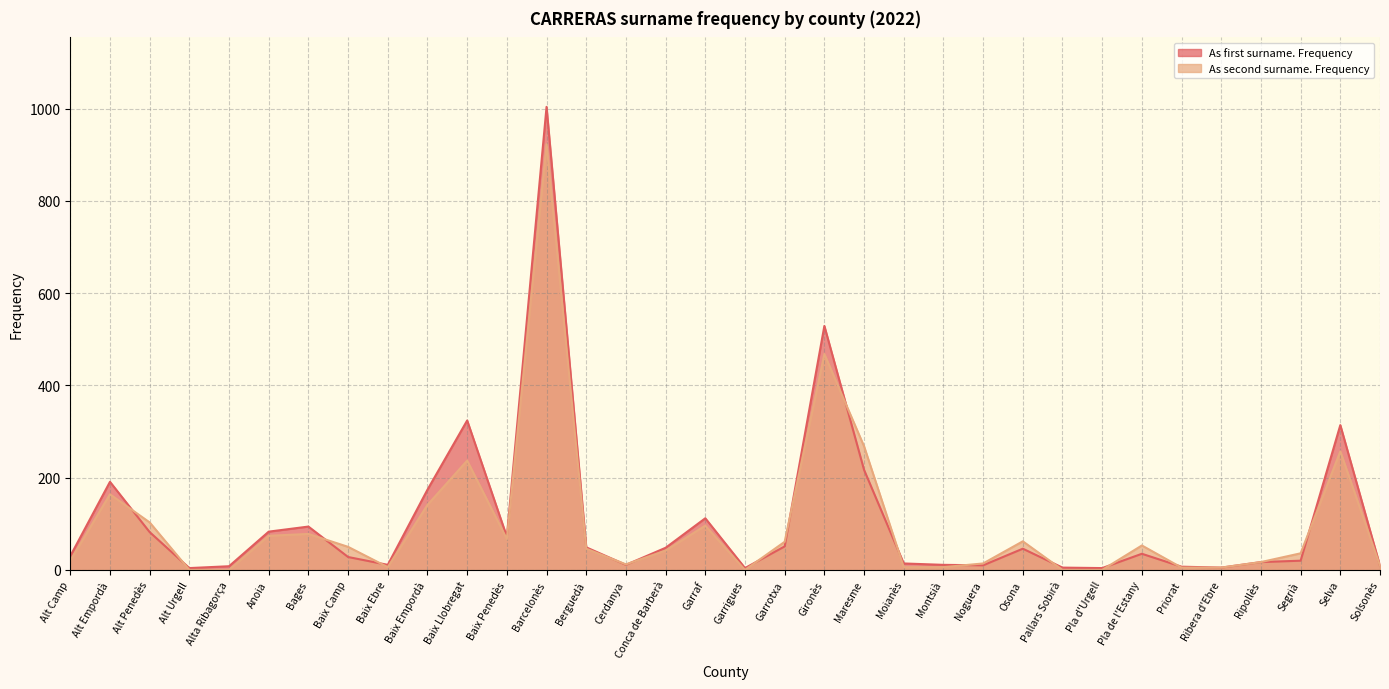

List the series in order of their overall mean, highest first.

As first surname. Frequency, As second surname. Frequency